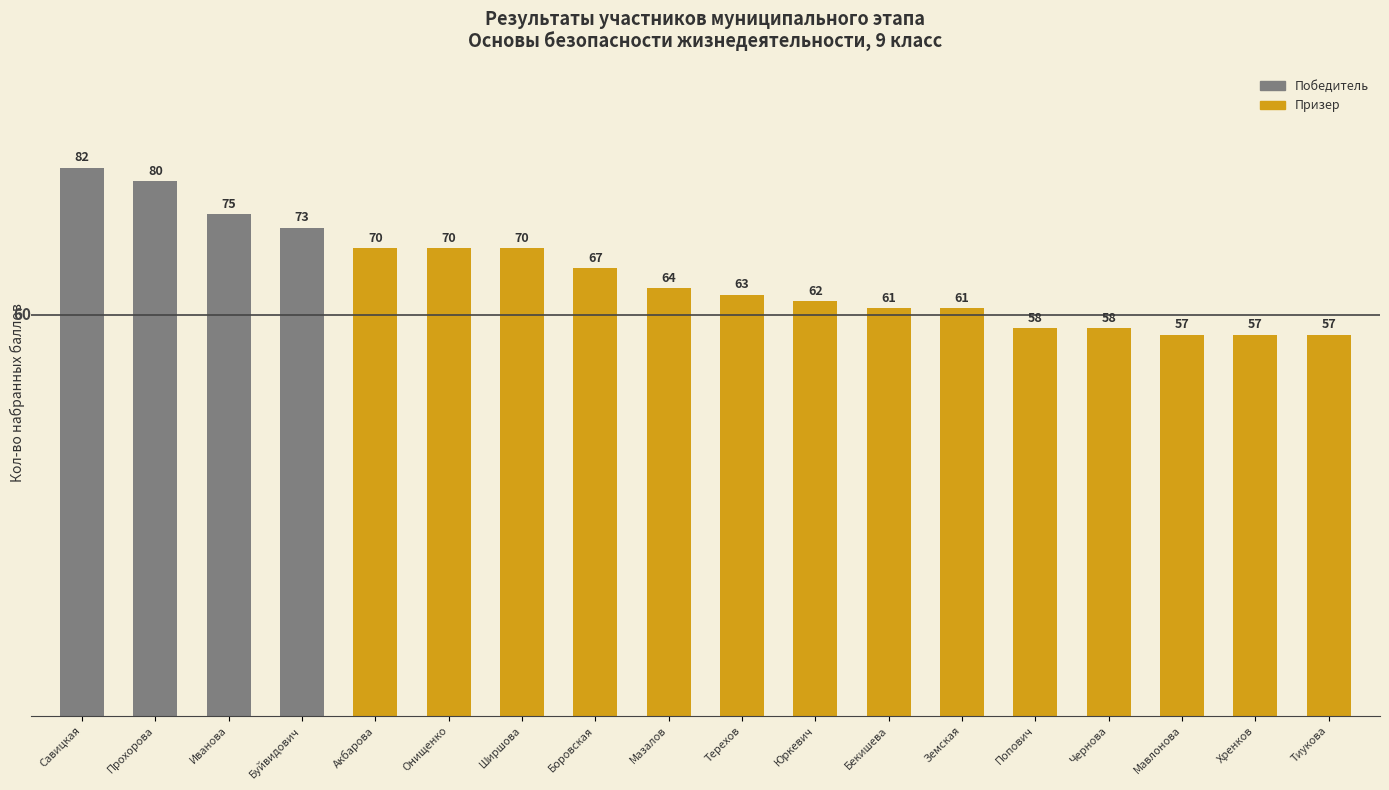

What is the difference between the second highest and second lowest values?

23